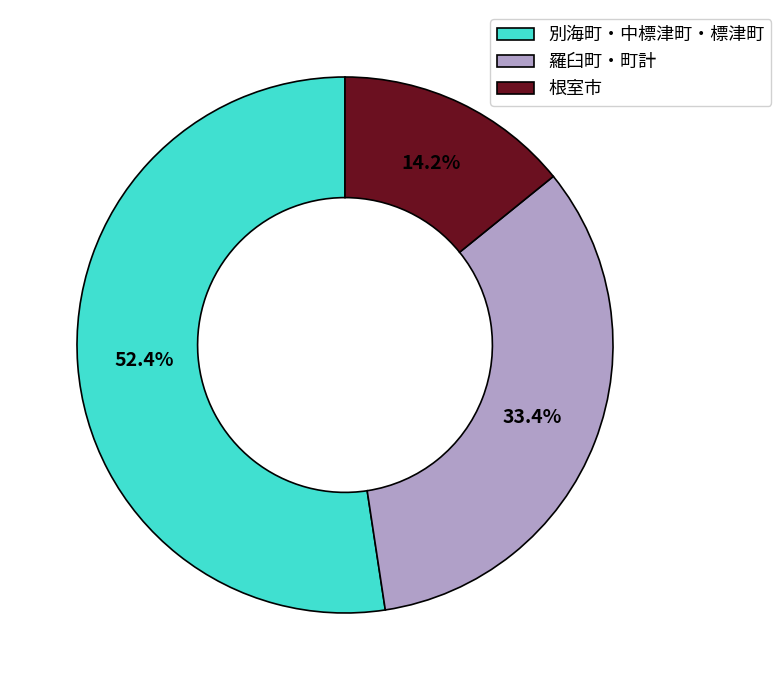

How many segments does this pie chart have?

3